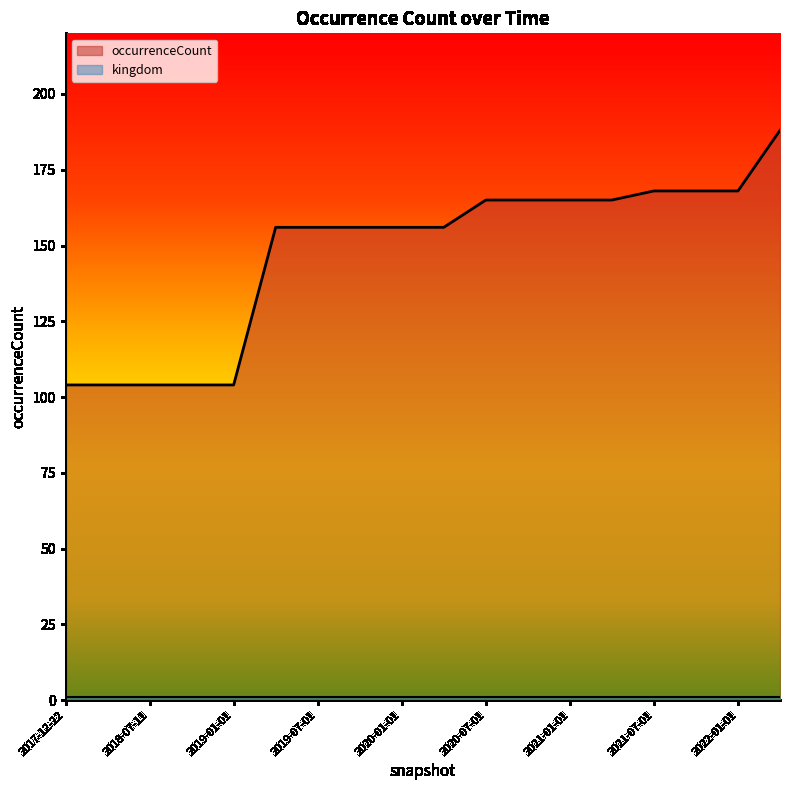

Which category has the lowest value across all series?

2017-12-22